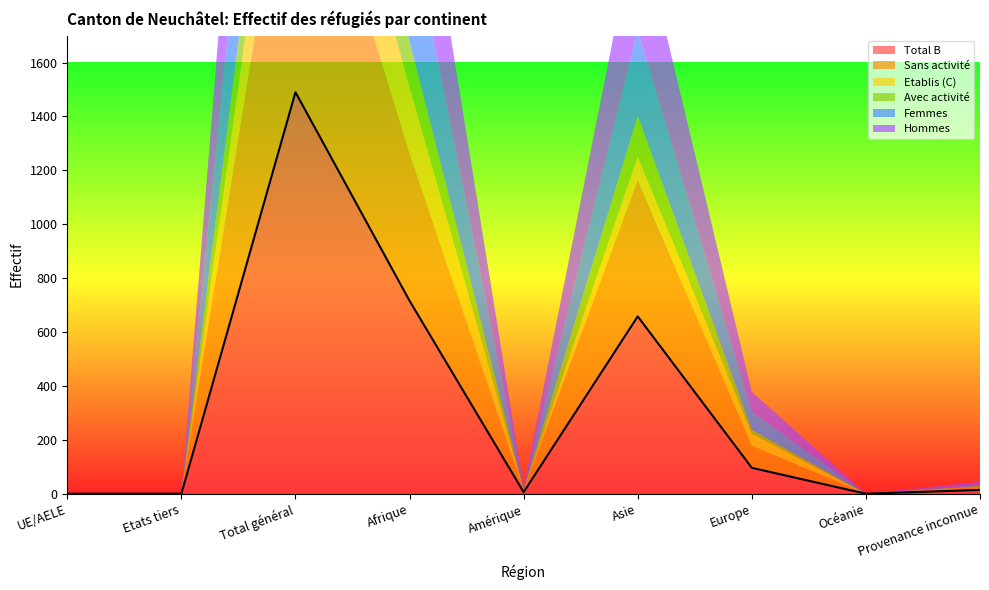

Where is Total B nearest to the value 745?

Afrique